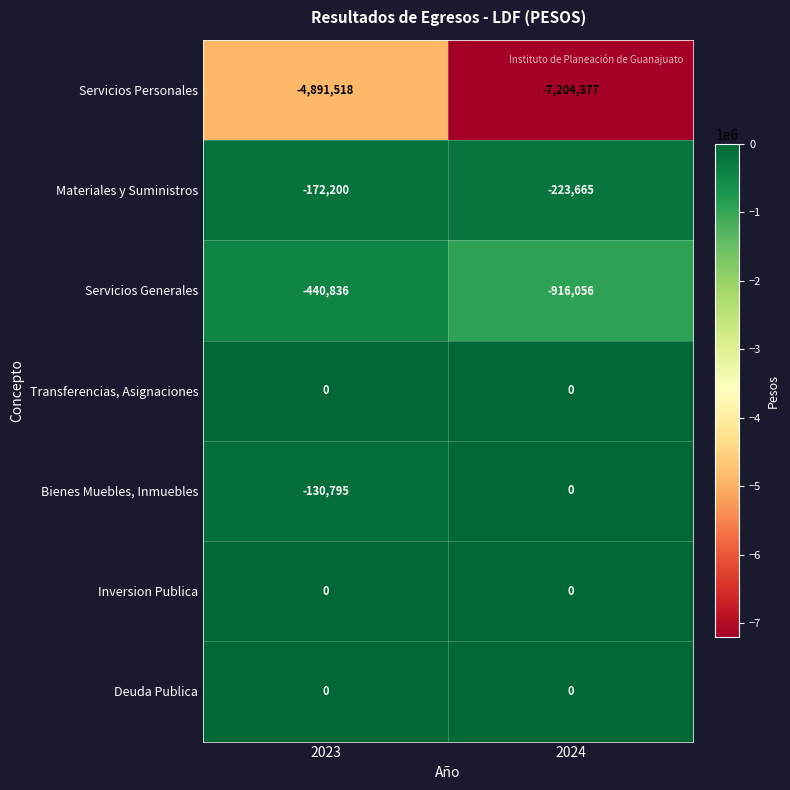

What is the sum of the Bienes Muebles, Inmuebles values at 2024 and 2023?

-130795